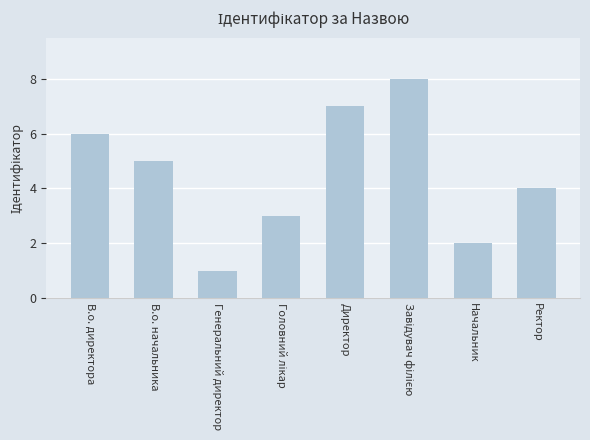

Is it true that the value at Генеральний директор is 1?

True